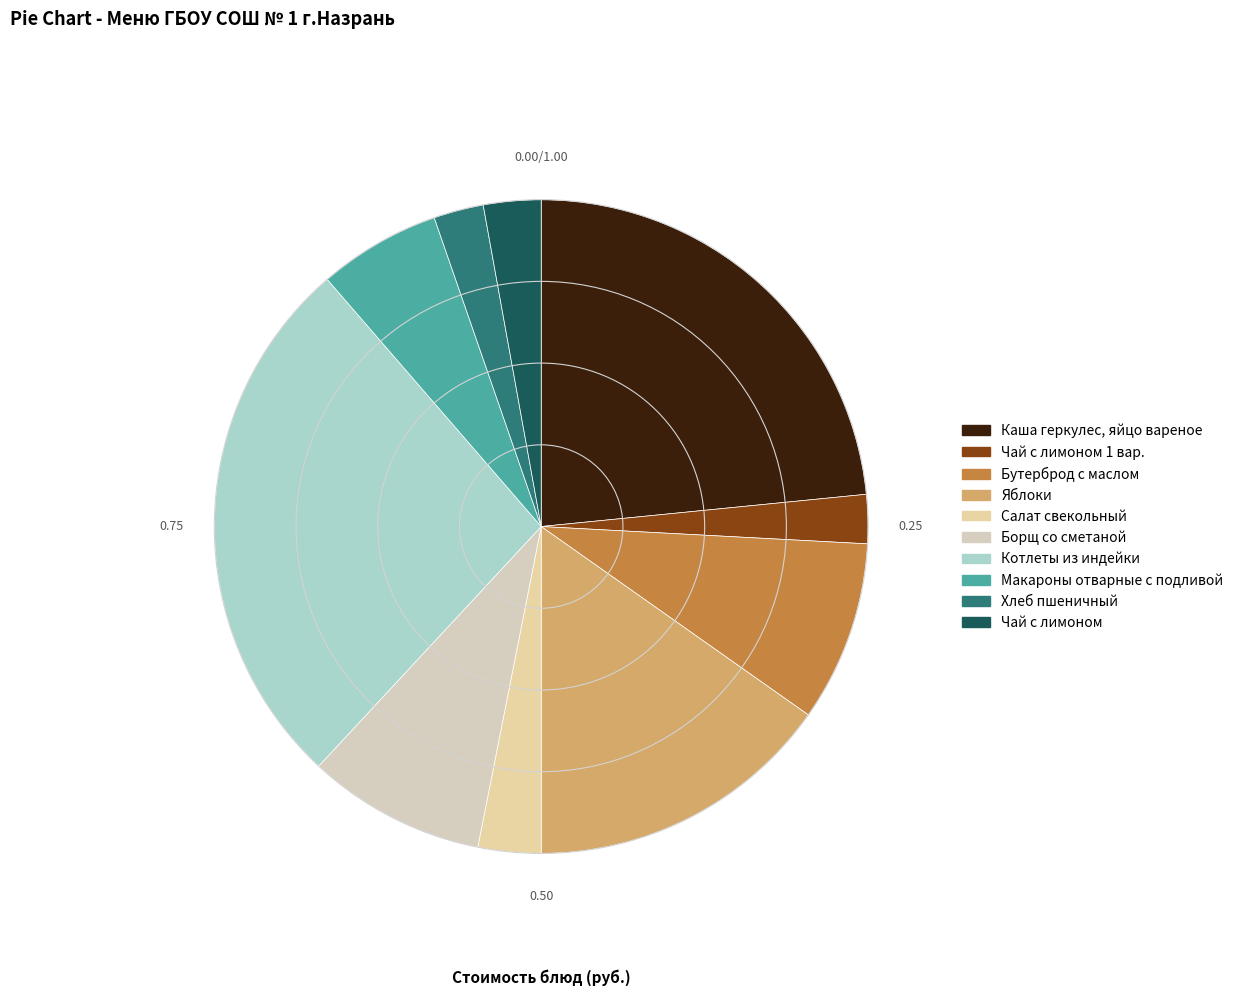

How many slices are in this pie chart?

10